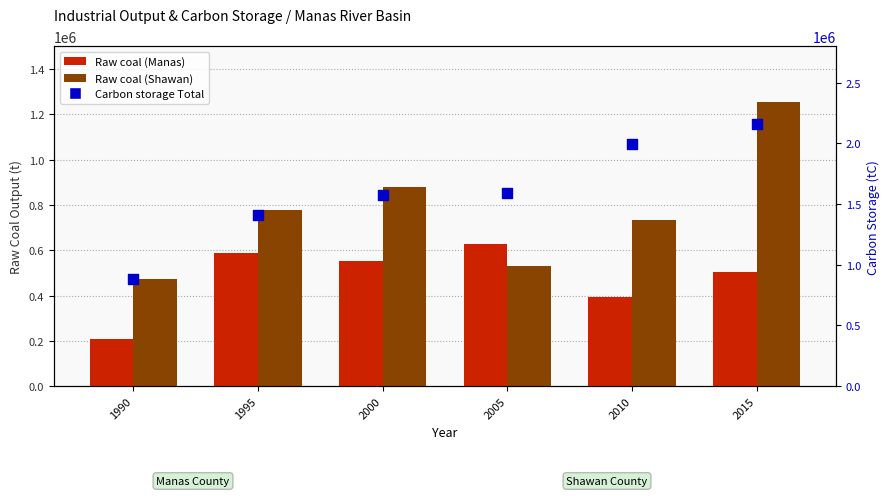

At how many categories does at least one series exceed 1516120?

4